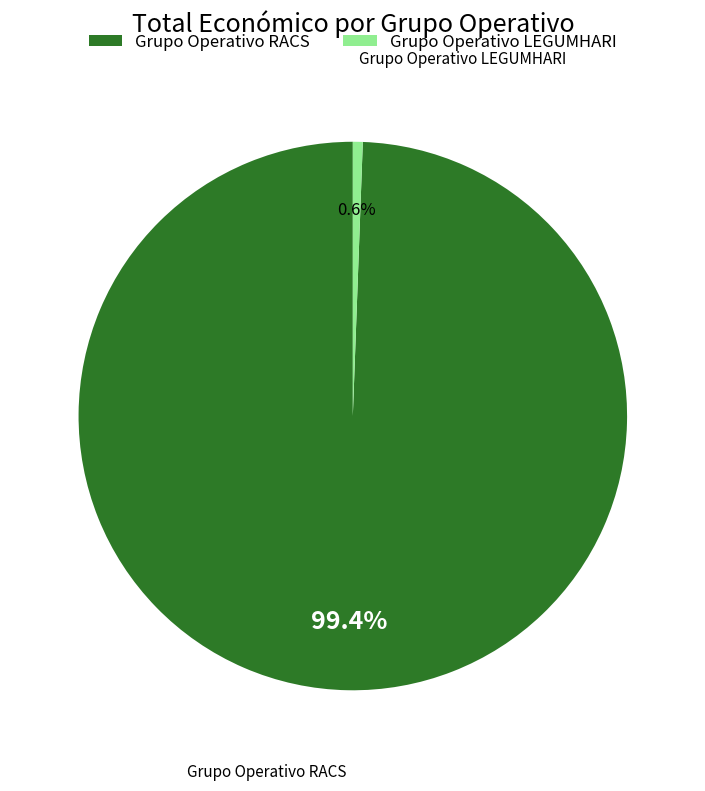

To the nearest percent, what is the difference between the largest and smallest slice percentages?

99%